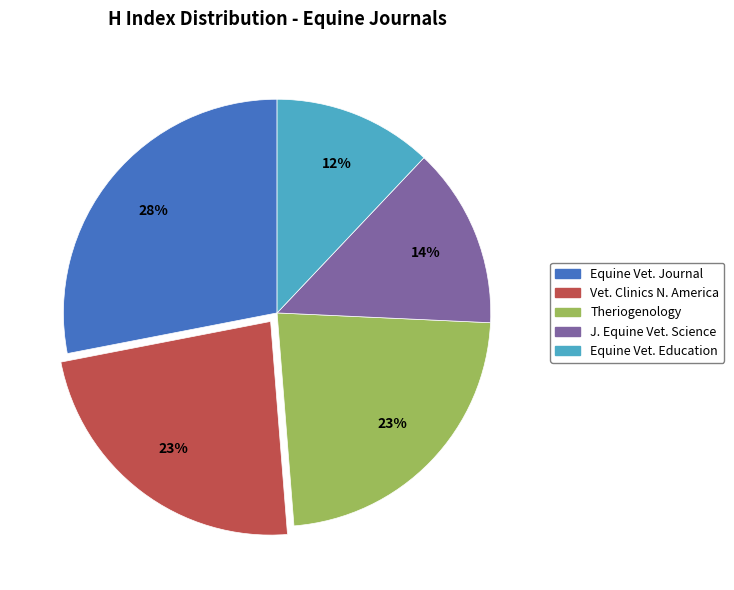

Is there a majority slice in this chart?

No